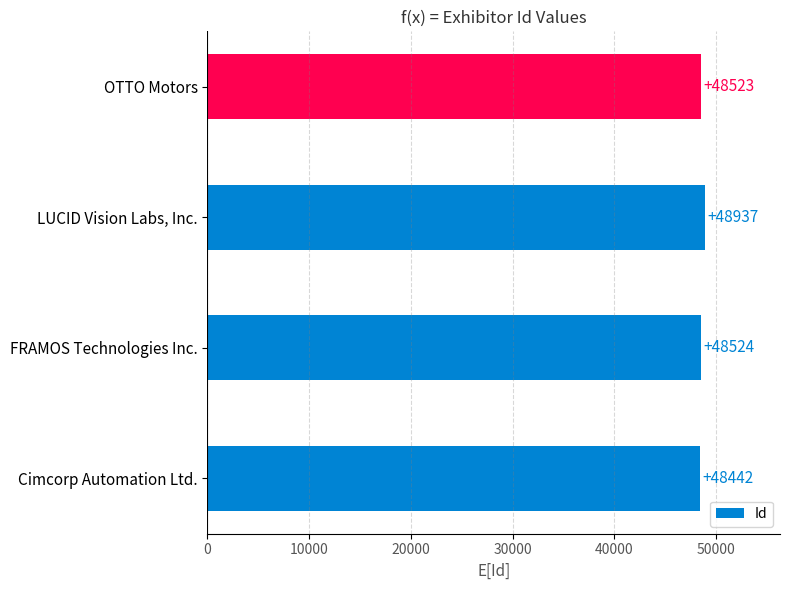

Reading bottom to top, transcribe all the data shown in this chart.

48442	48524	48937	48523